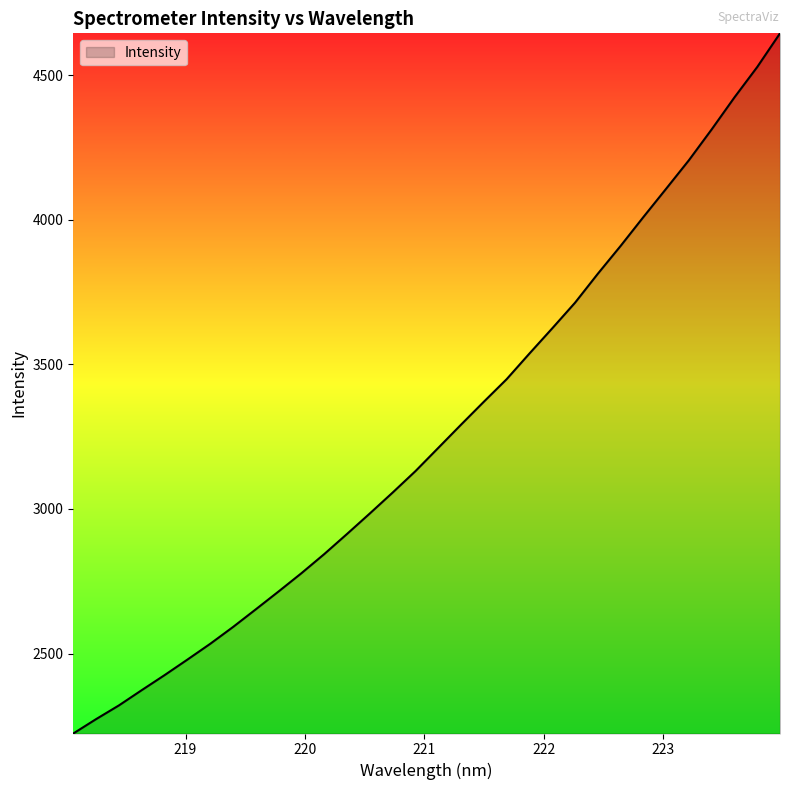

True or false: there are more than 0 points higher than both neighbors.

False